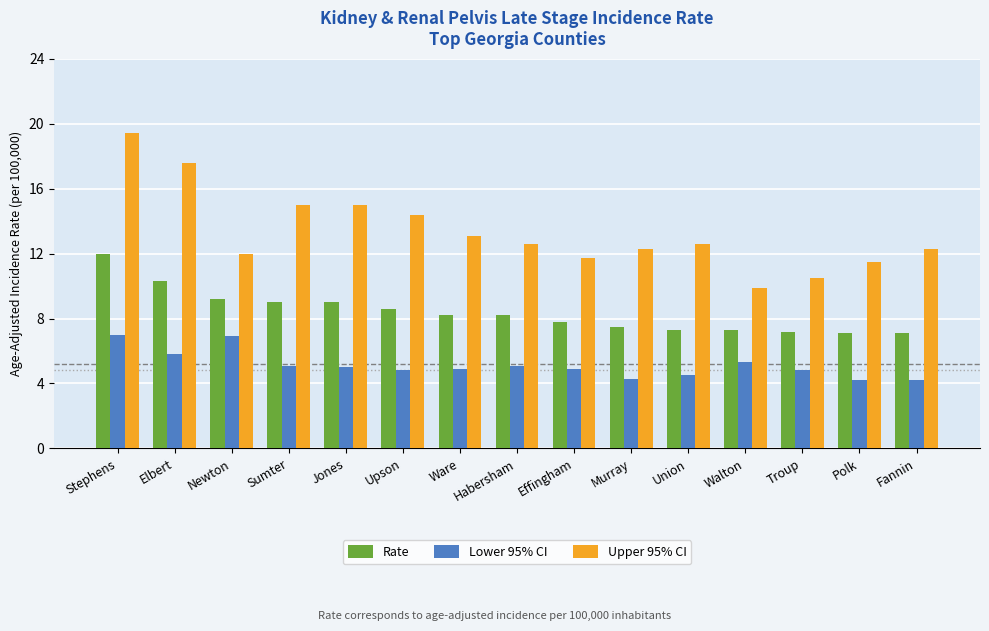

What is the greatest value displayed?

19.4